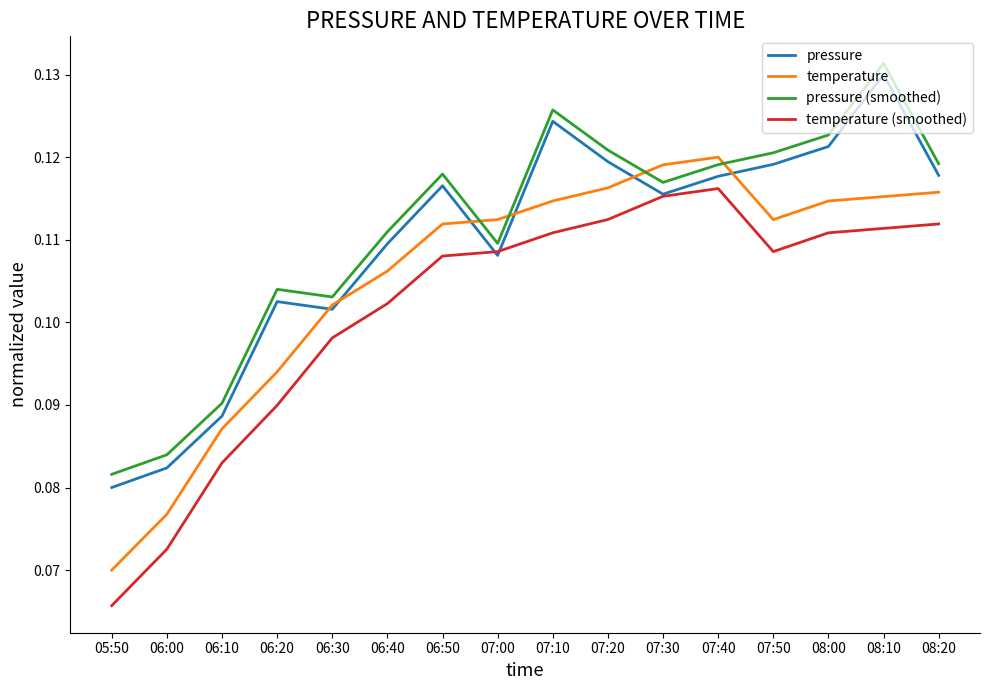

At which label does temperature reach its minimum?

05:50